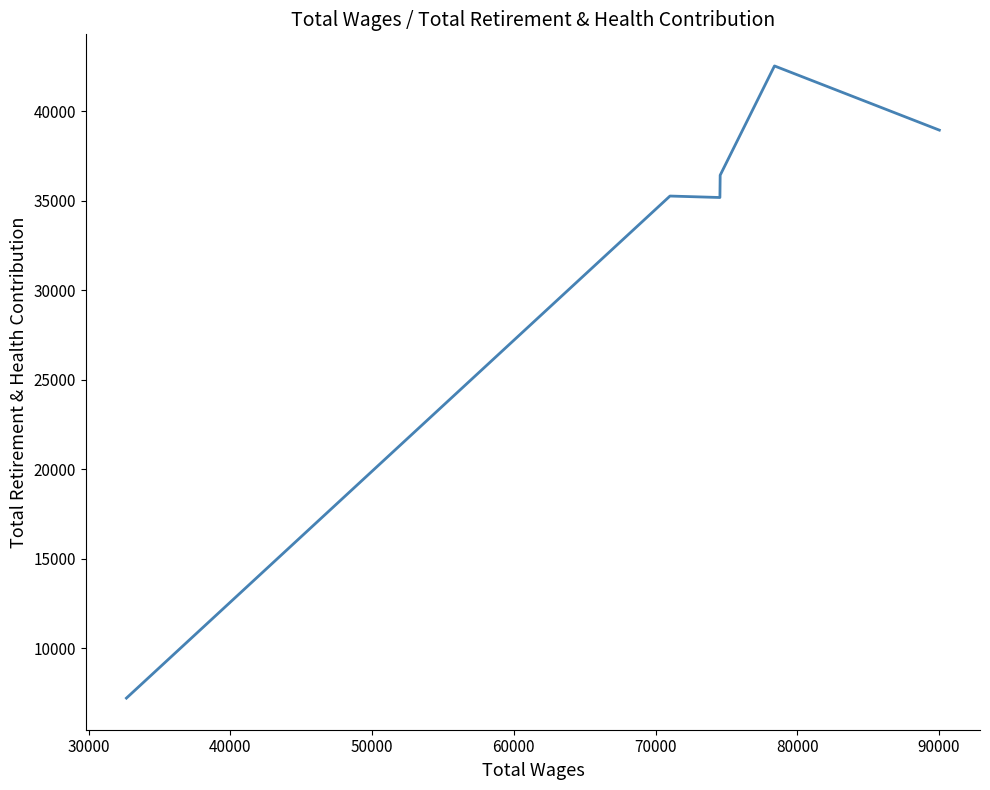

How many points are higher than both their immediate neighbors (excluding endpoints)?

2